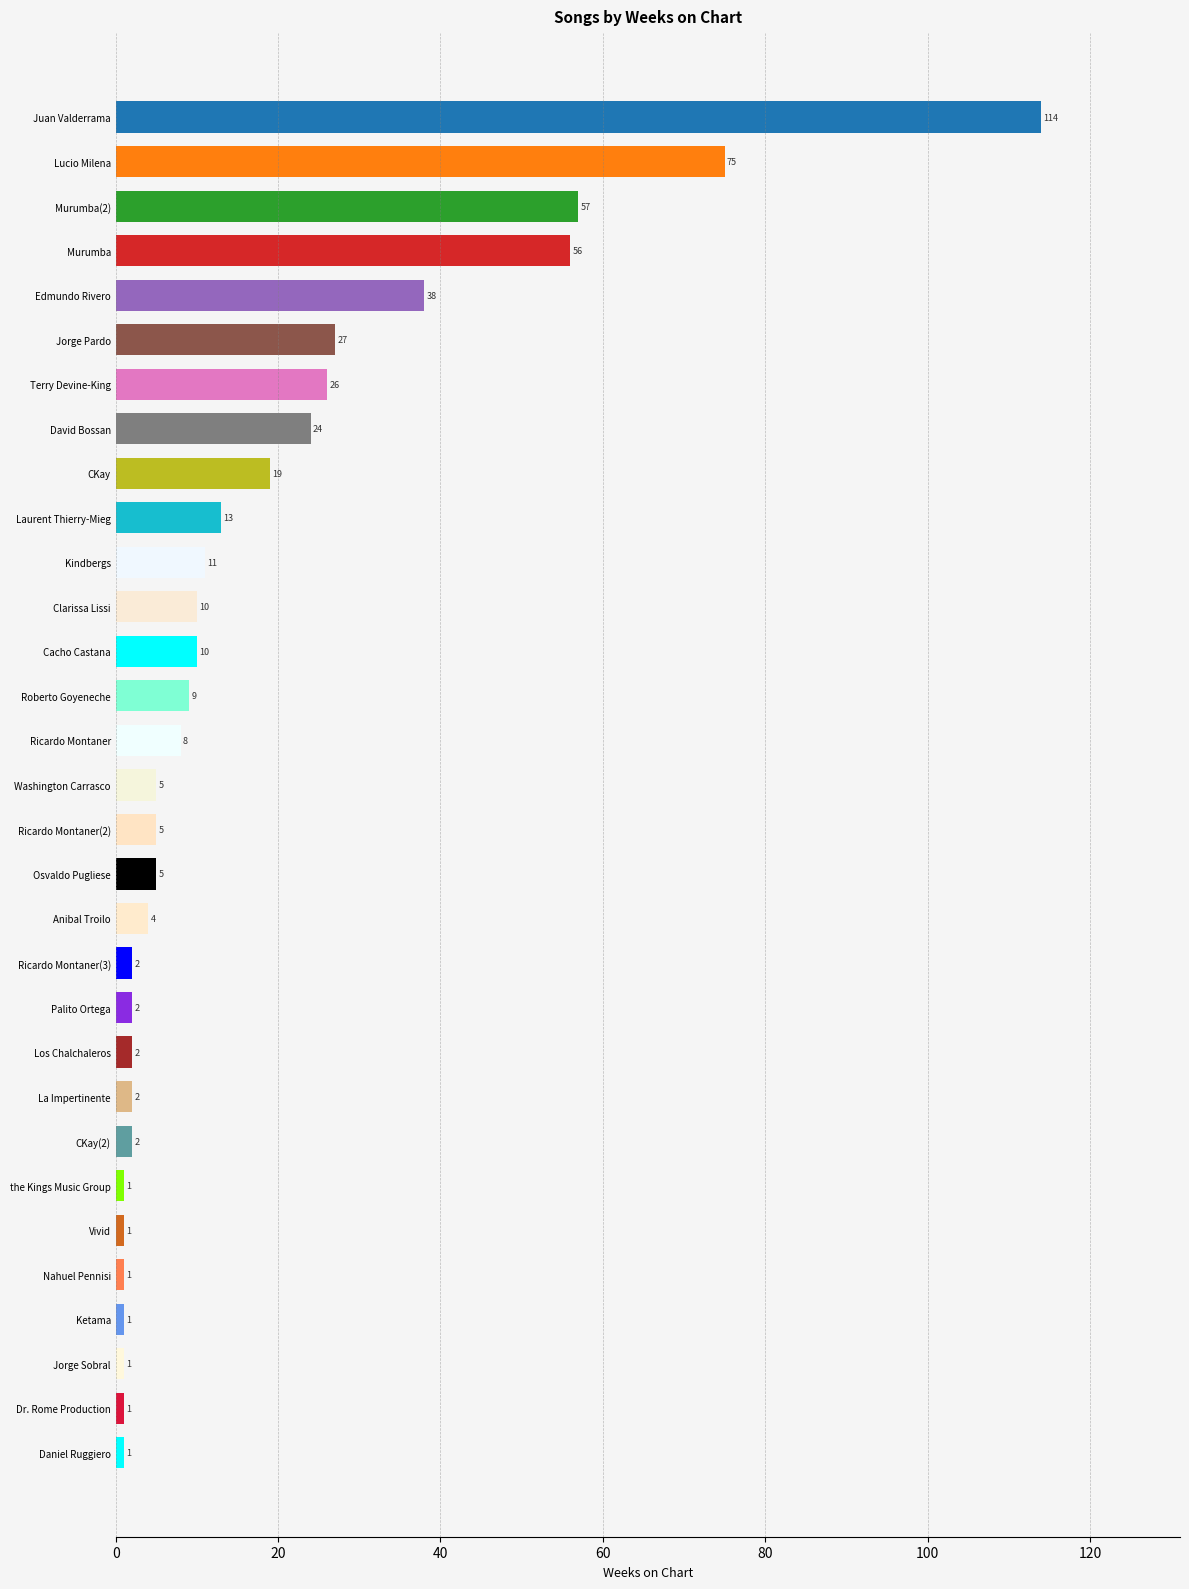

Does the chart contain any negative values?

No